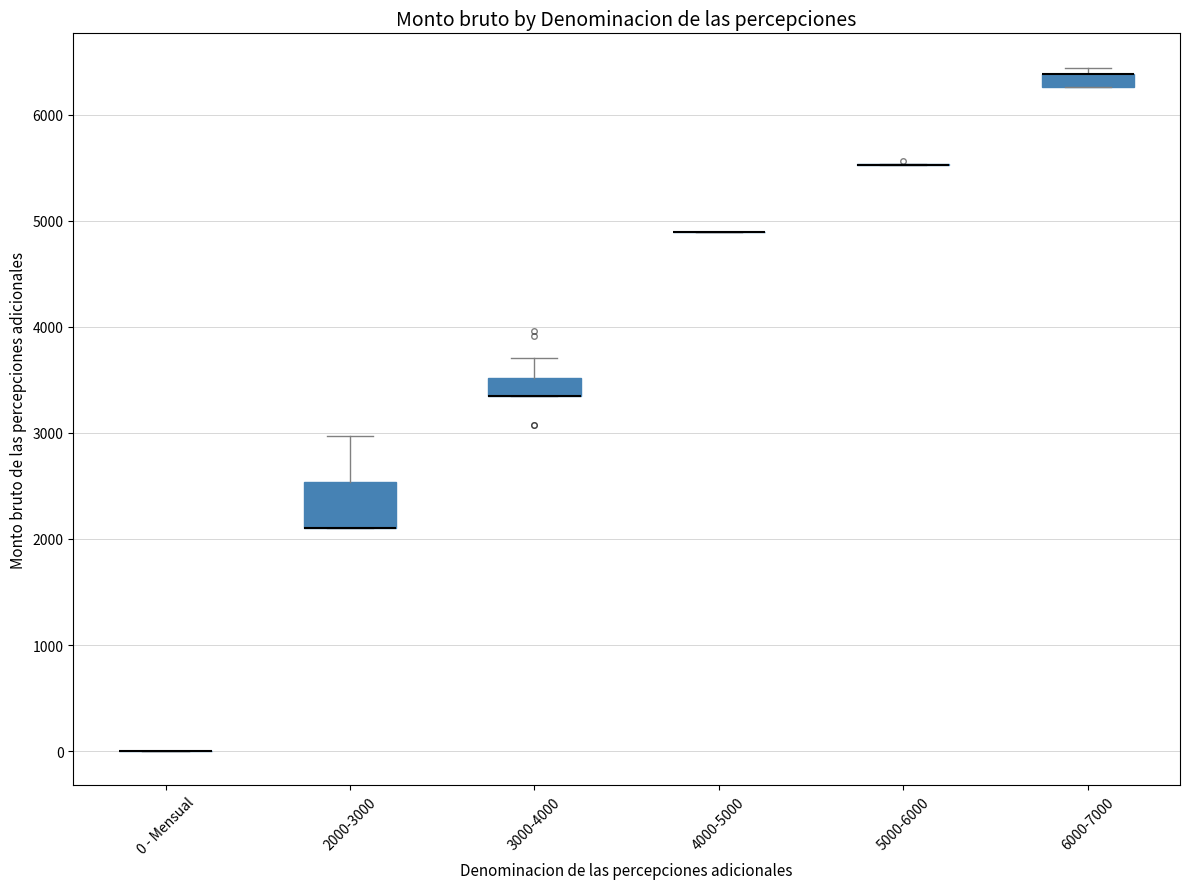

Comparing the boxes themselves (not the whiskers), which one is the tallest?

2000-3000